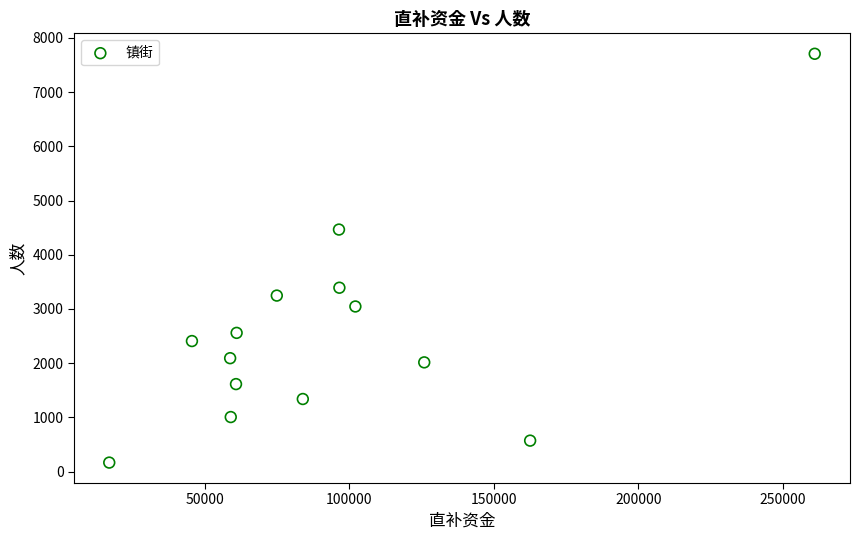

What is the range of Y values (max minus min)?

7542